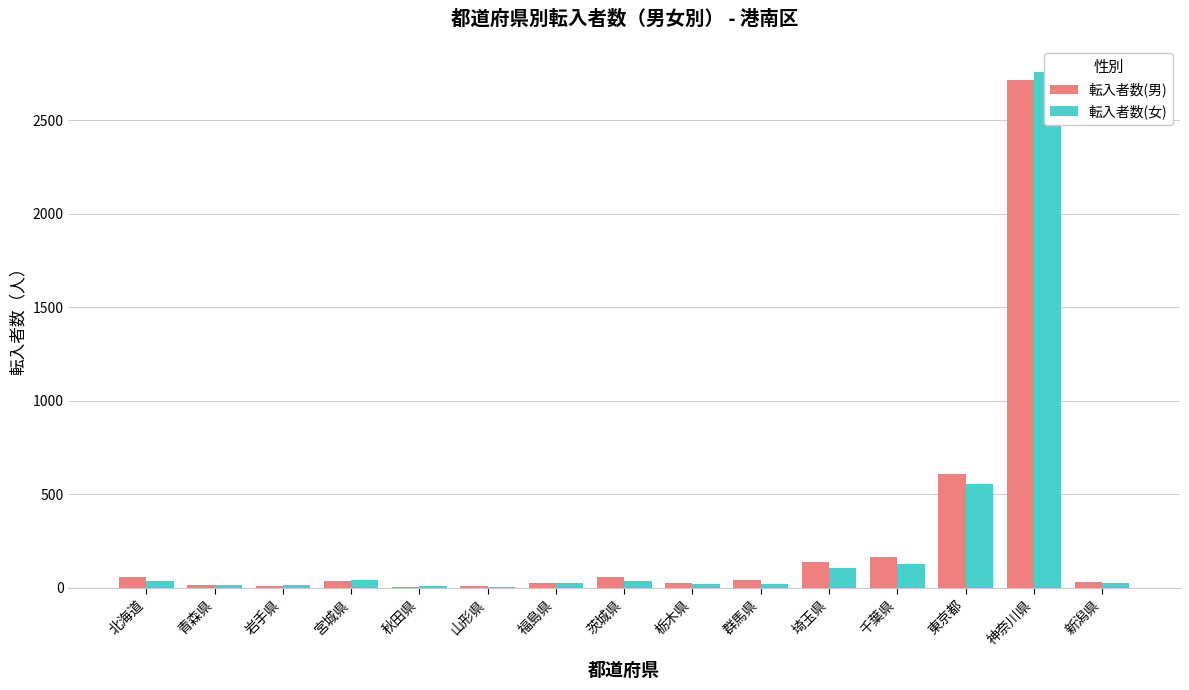

What are all the series names shown in the legend?

転入者数(男), 転入者数(女)